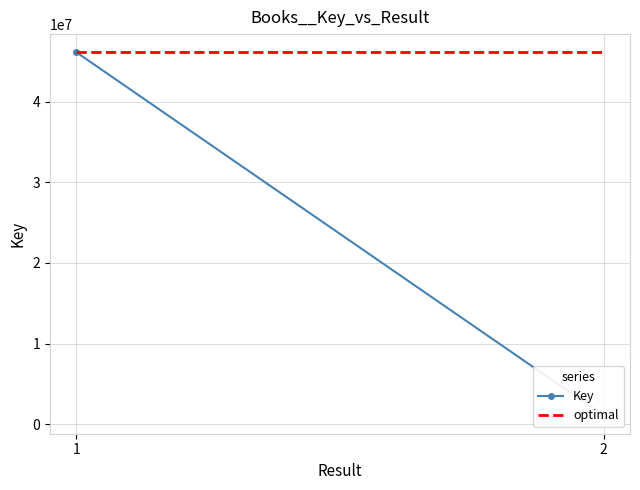

At 2, list the series in order from smallest to largest.

Key, optimal